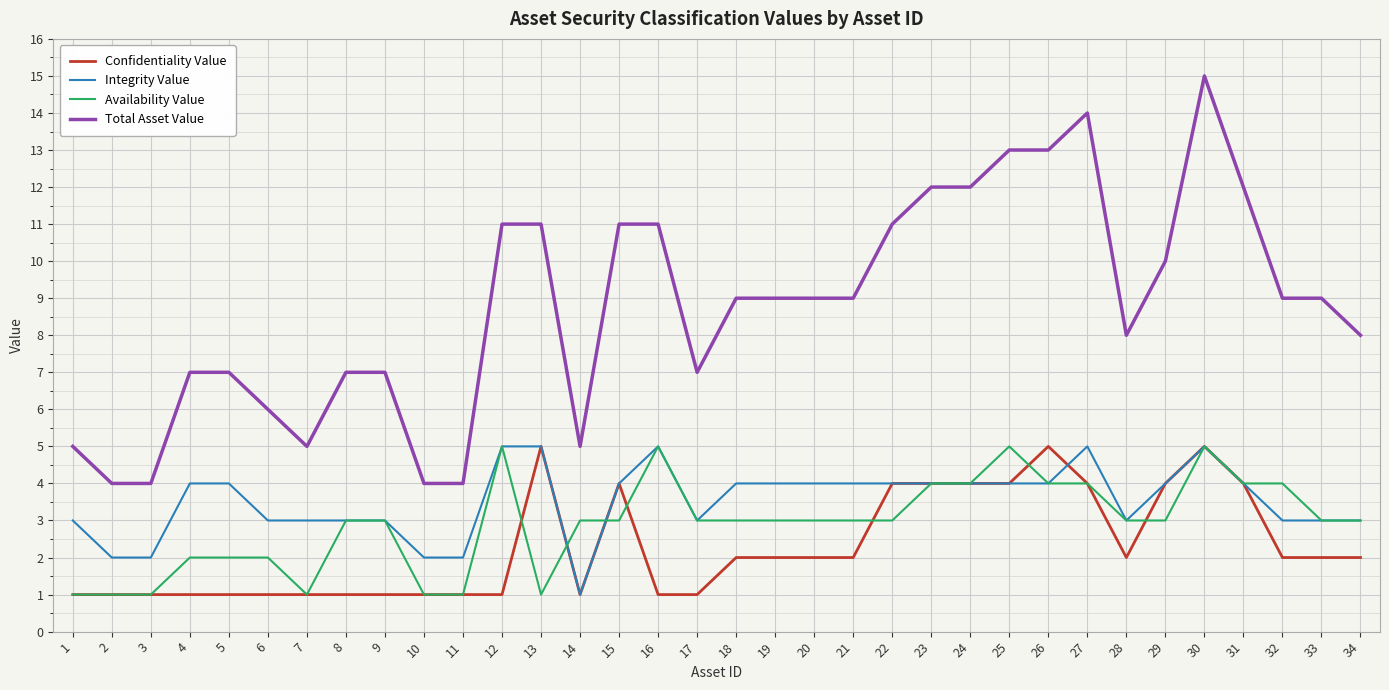

Rank the series at 20 from lowest to highest value.

Confidentiality Value, Availability Value, Integrity Value, Total Asset Value